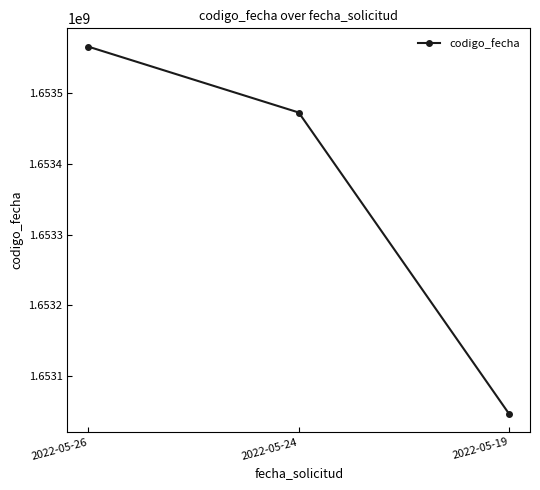

What is the sum of the values at 2022-05-26 and 2022-05-19?

3306612691